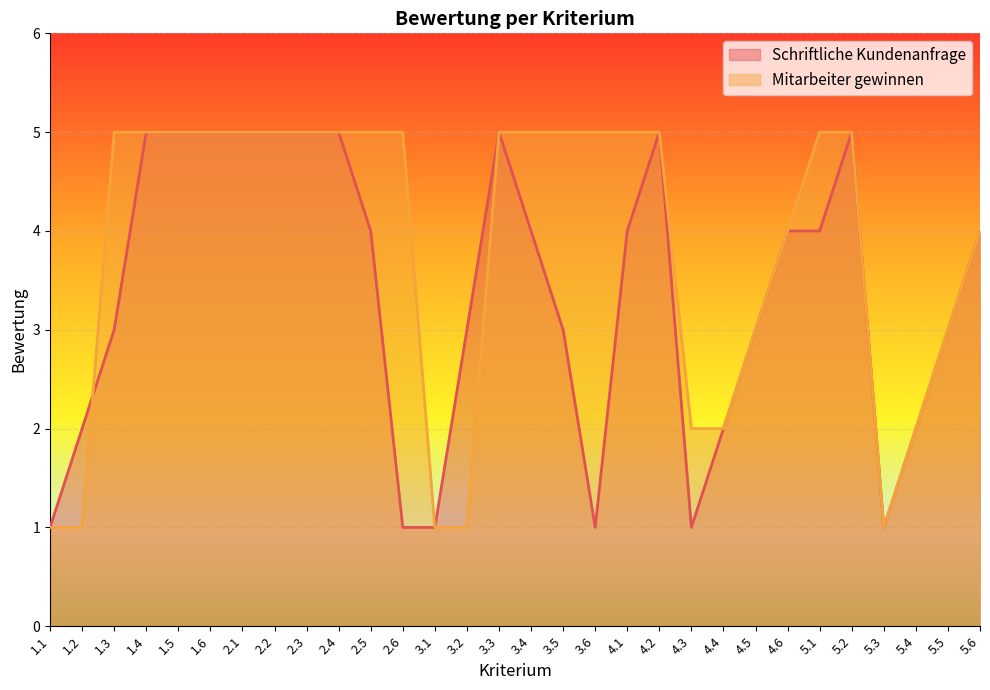

What is the value of the Mitarbeiter gewinnen point at the 10th from the left?

5